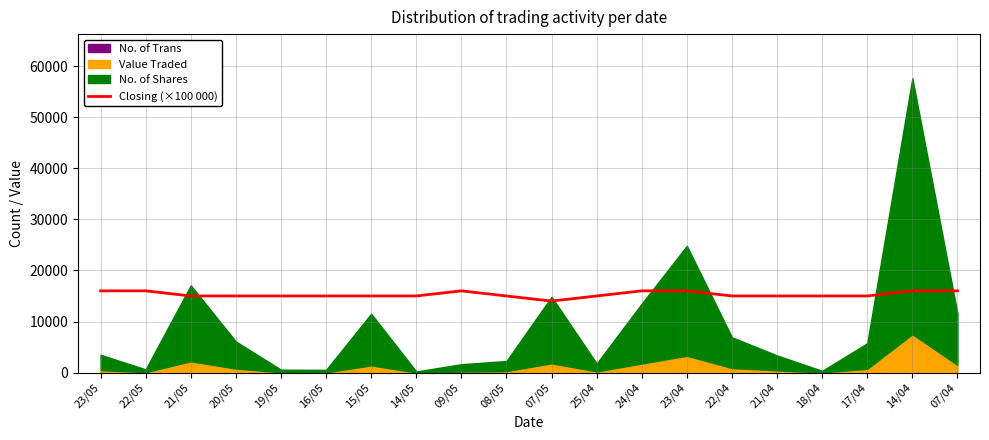

What is the value of the 20th point from the left?

16000.0